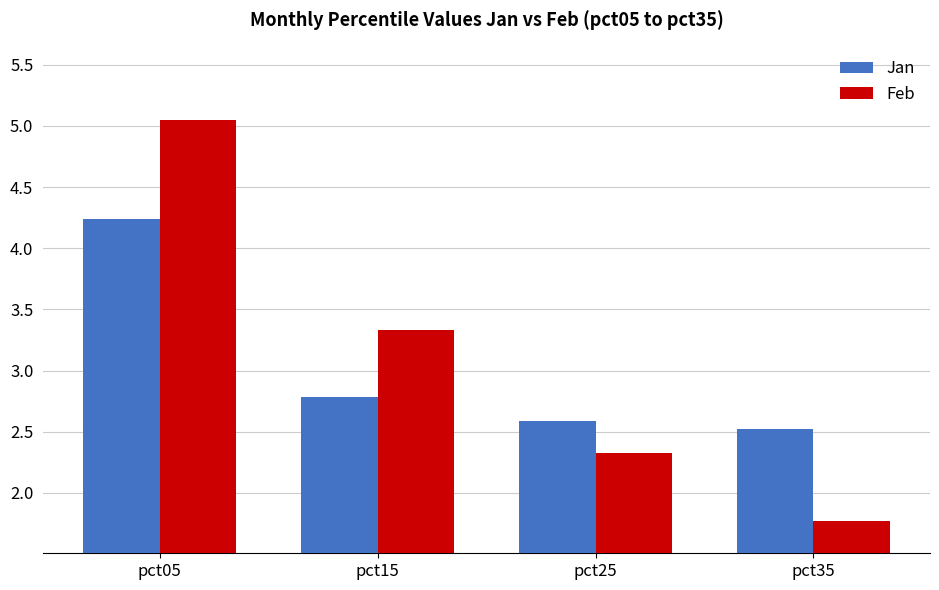

What is the sum of all Jan values?

12.1